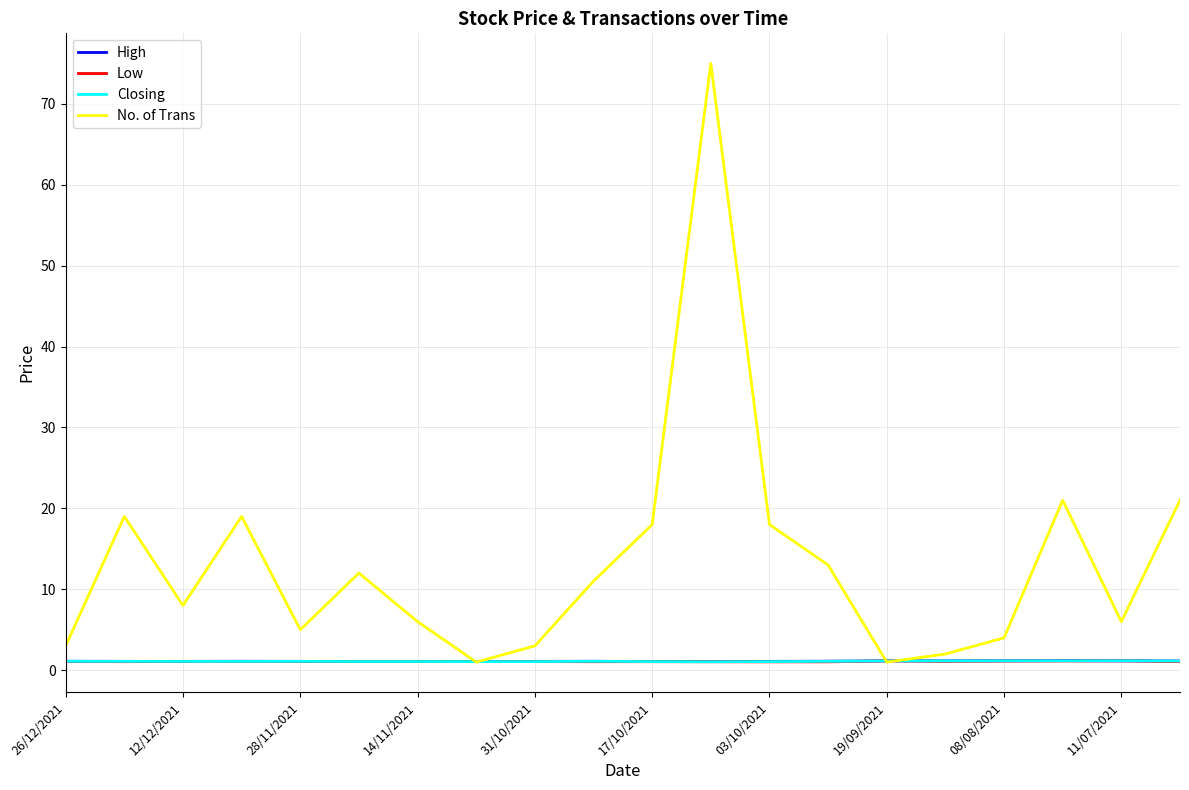

Which series has the largest total across all categories?

No. of Trans